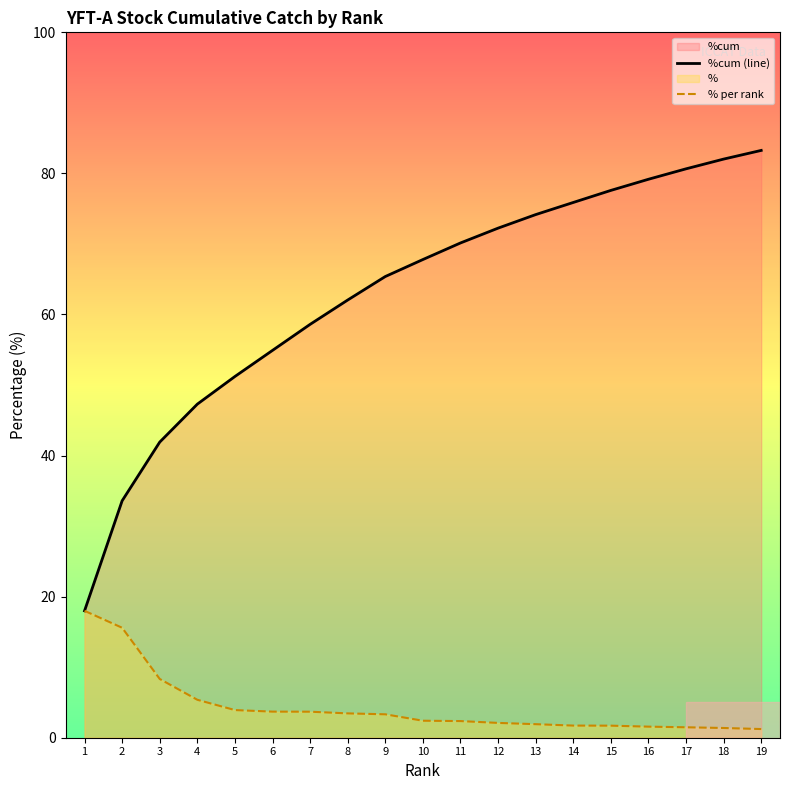

Which category has the highest value in the % per rank series?

1